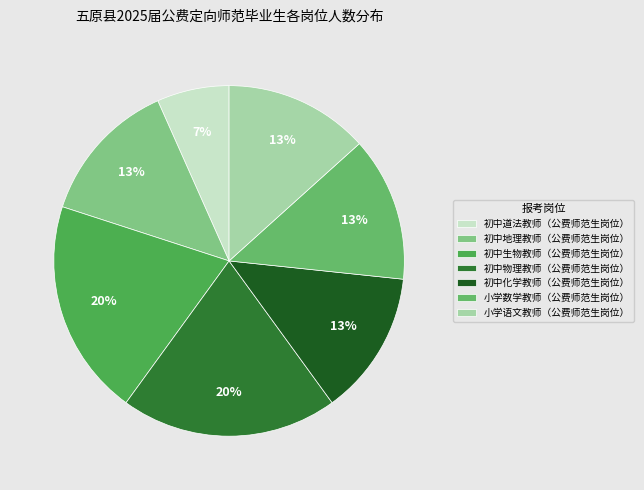

To the nearest percent, what is the average slice percentage?

14%